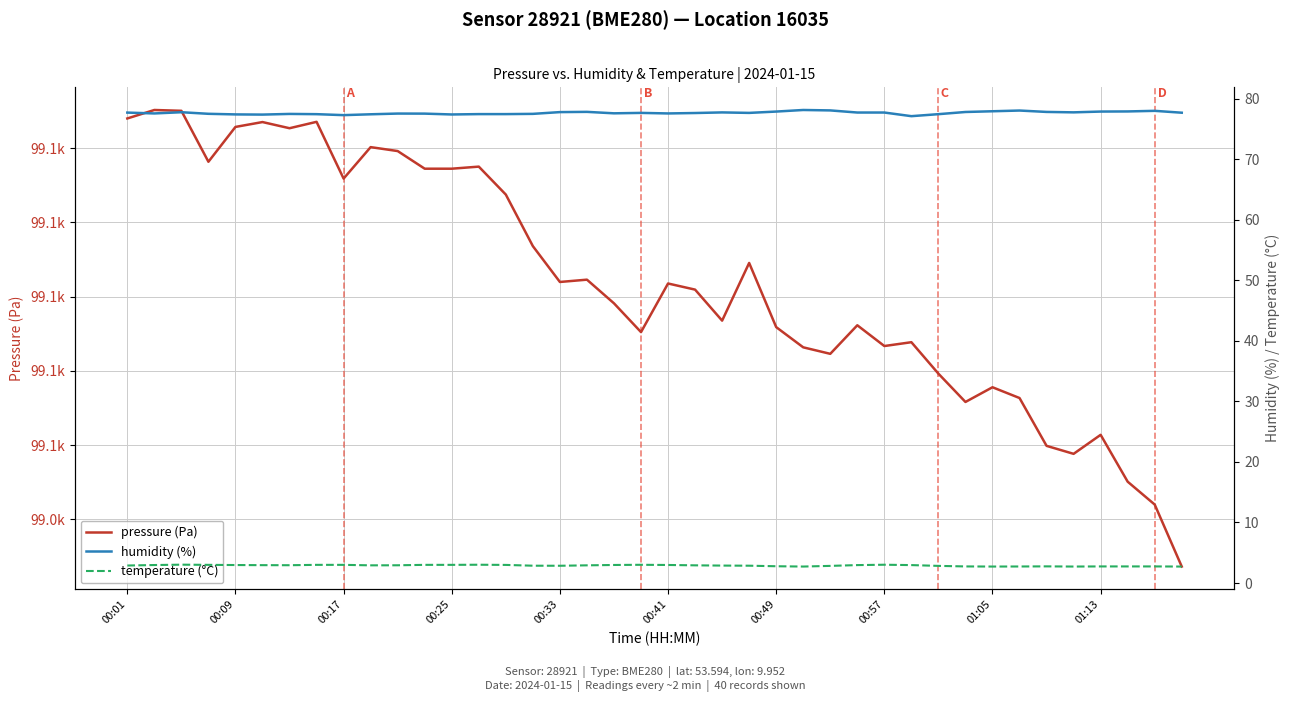

True or false: pressure and humidity intersect in this chart.

False